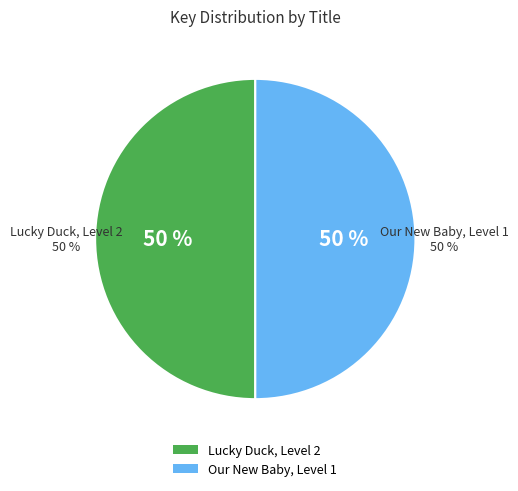

Do Our New Baby, Level 1 and Lucky Duck, Level 2 together represent more than half of the pie?

Yes